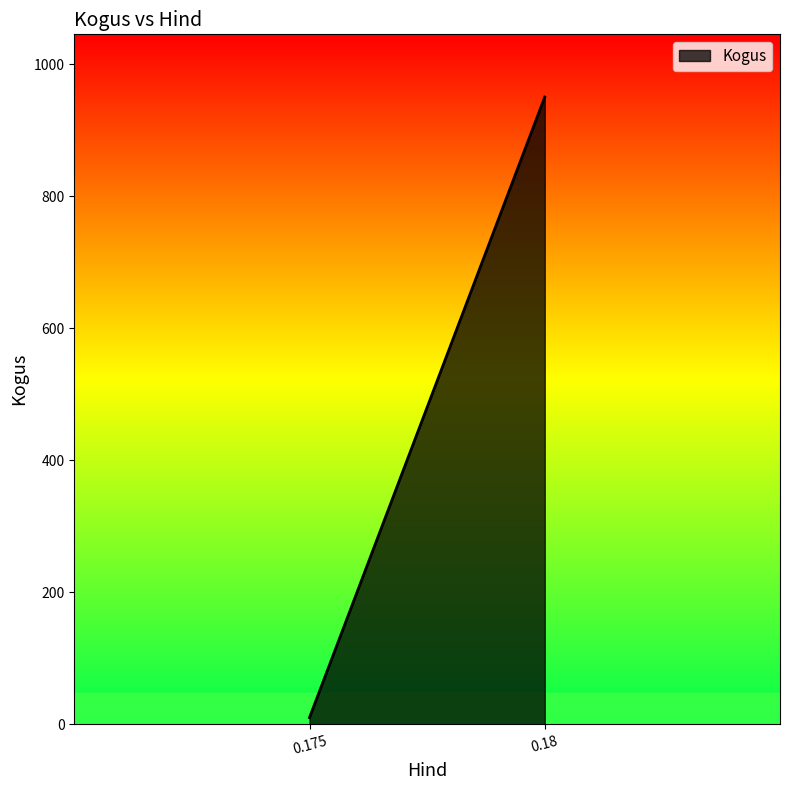

What is the average value?

480